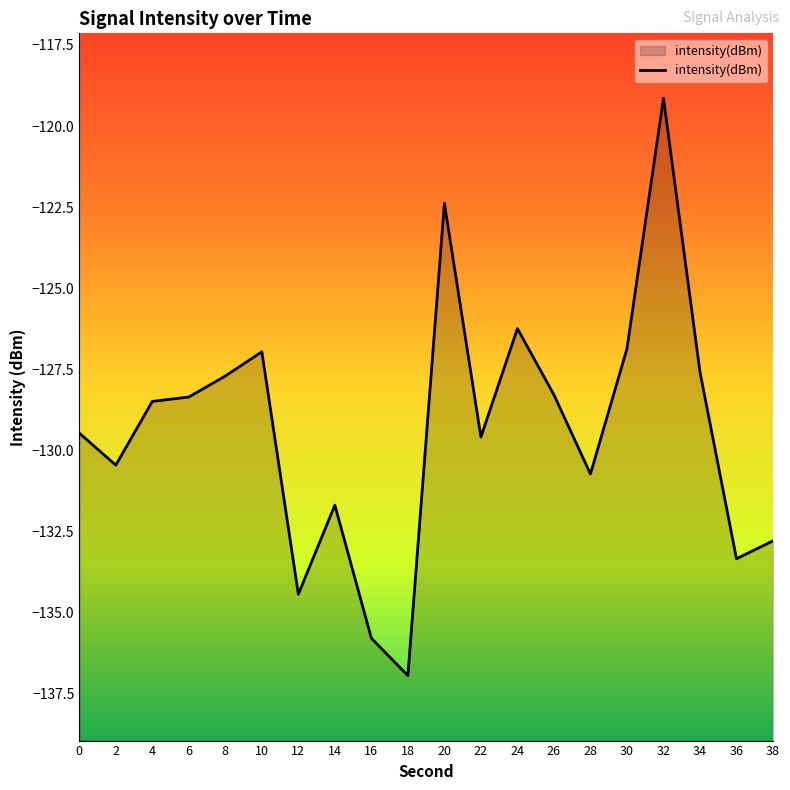

Which has a higher value, 2 or 26?

26